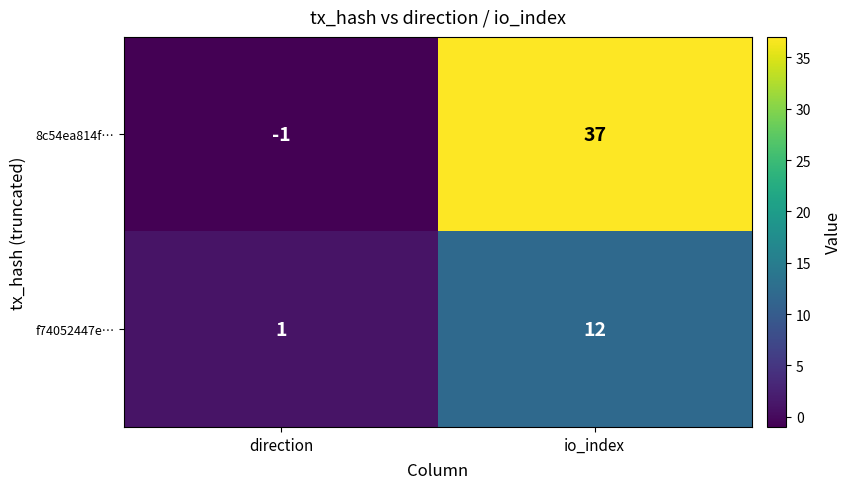

Which category has the lowest value across all series?

direction